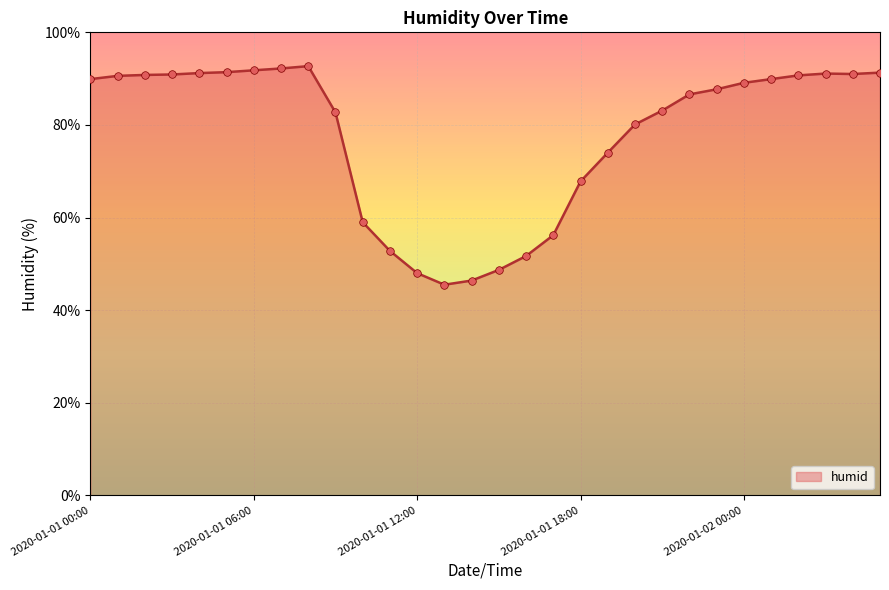

What is the greatest value displayed?

92.7